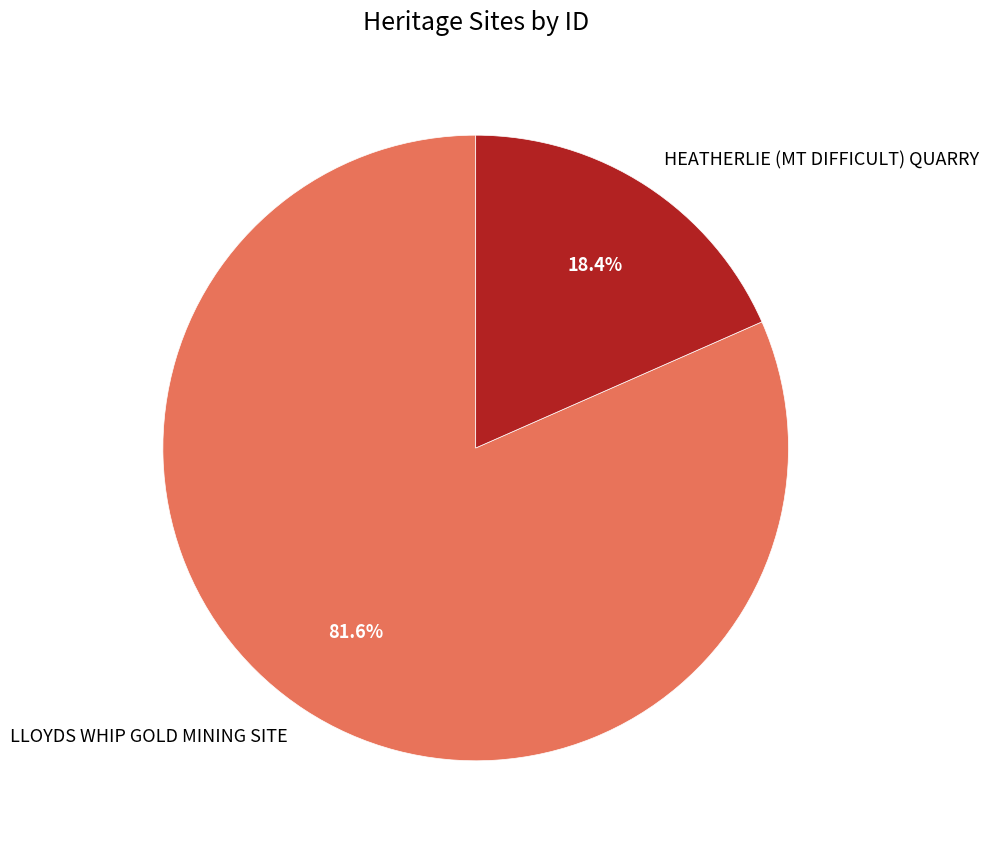

Does any single category account for the majority?

Yes